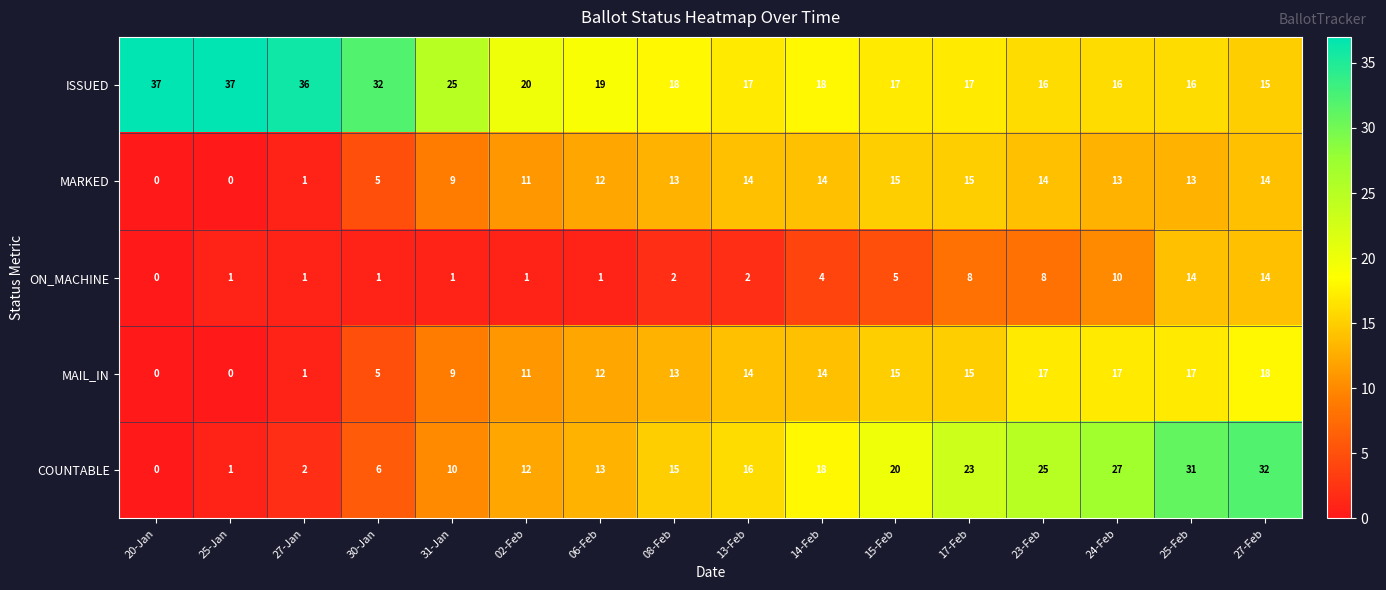

The value of ON_MACHINE at 17-Feb is 8. True or false?

True